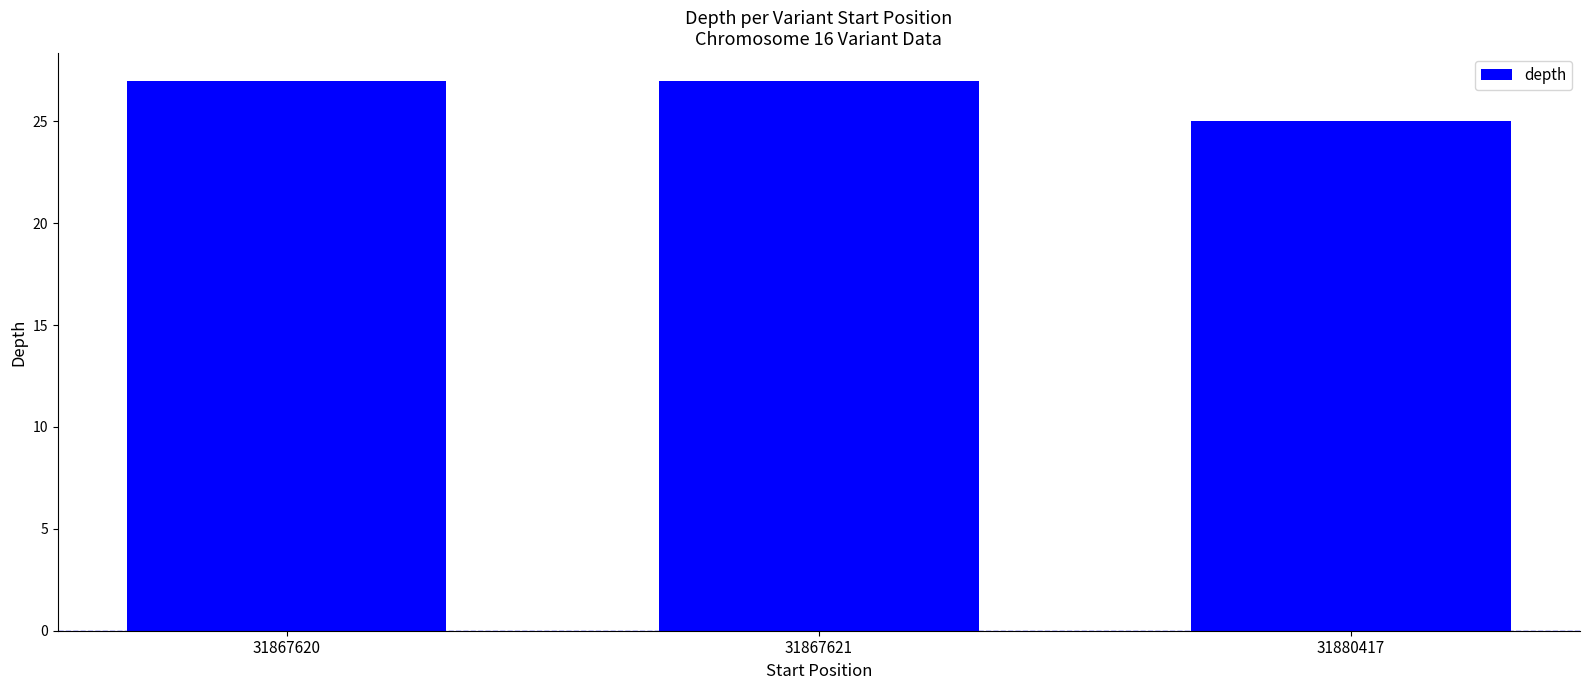

Are the bars horizontal?

No